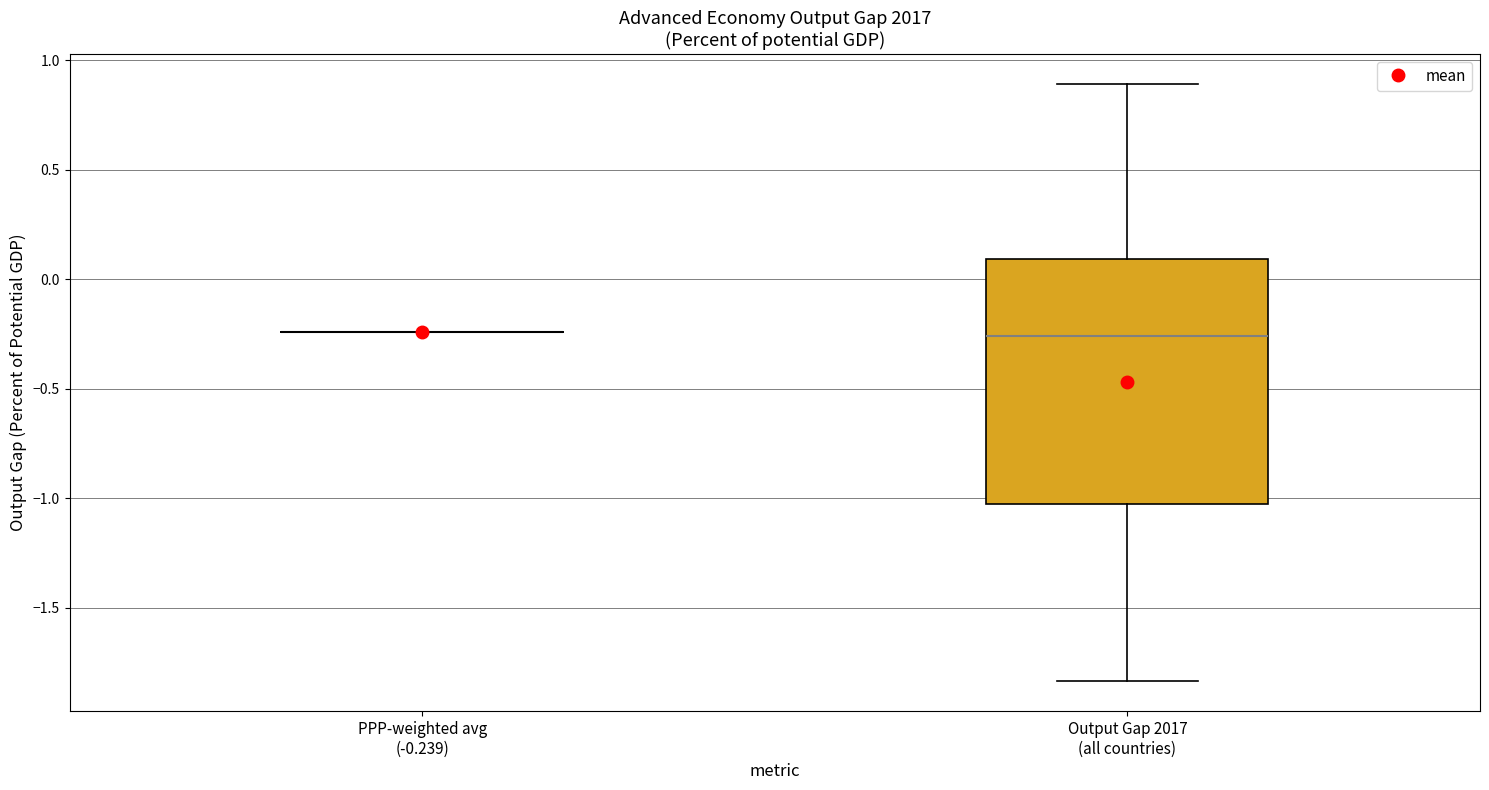

Which box is the tallest, from its lower edge to its upper edge?

Output Gap 2017 (all countries)